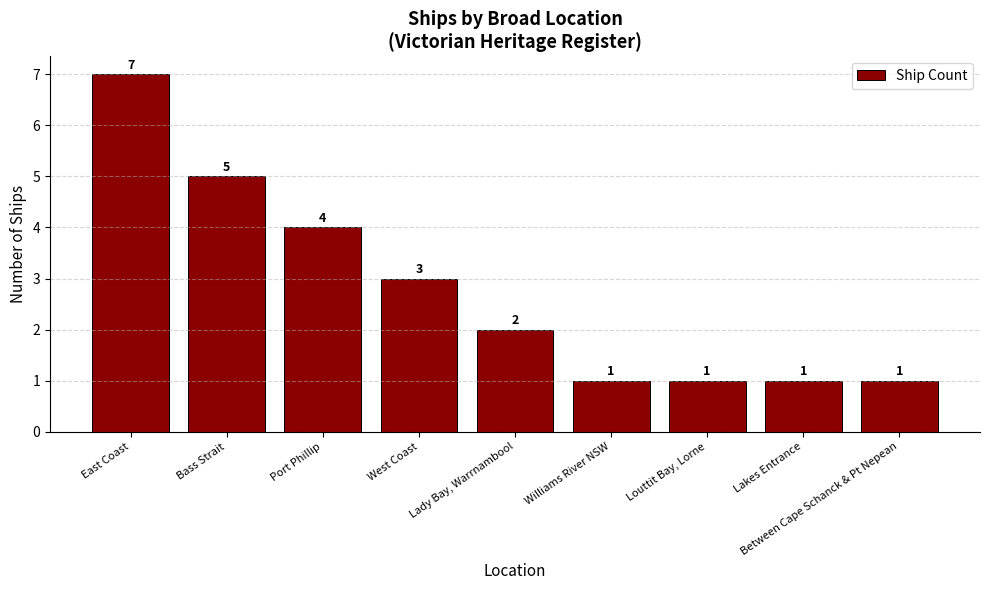

Where does the data first go above 2?

East Coast